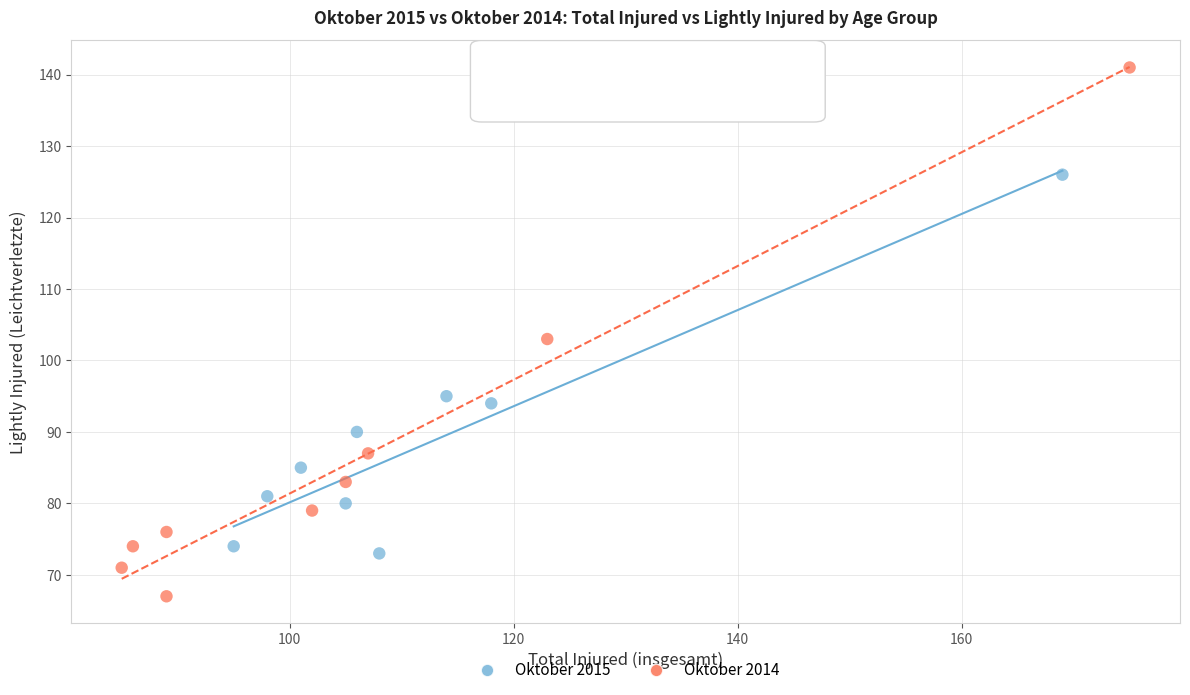

Which series reaches the minimum Y coordinate?

Oktober 2014